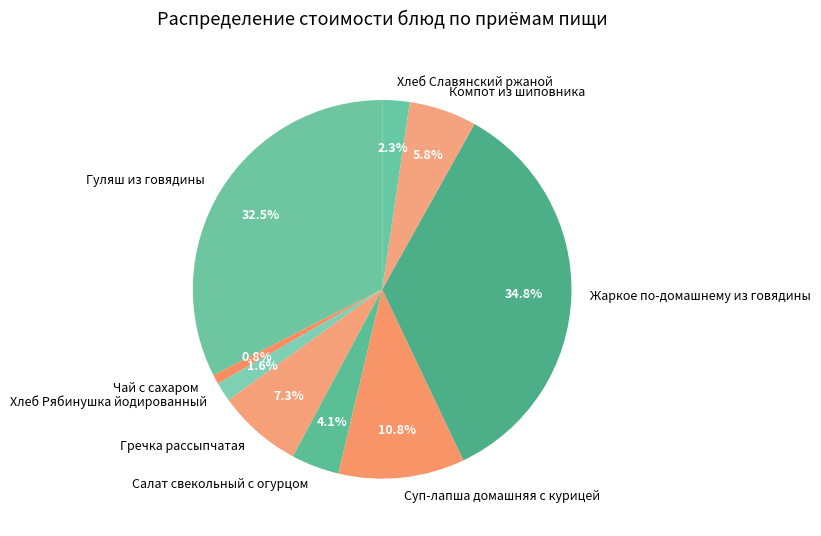

Which has a higher value, Гречка рассыпчатая or Салат свекольный с огурцом?

Гречка рассыпчатая